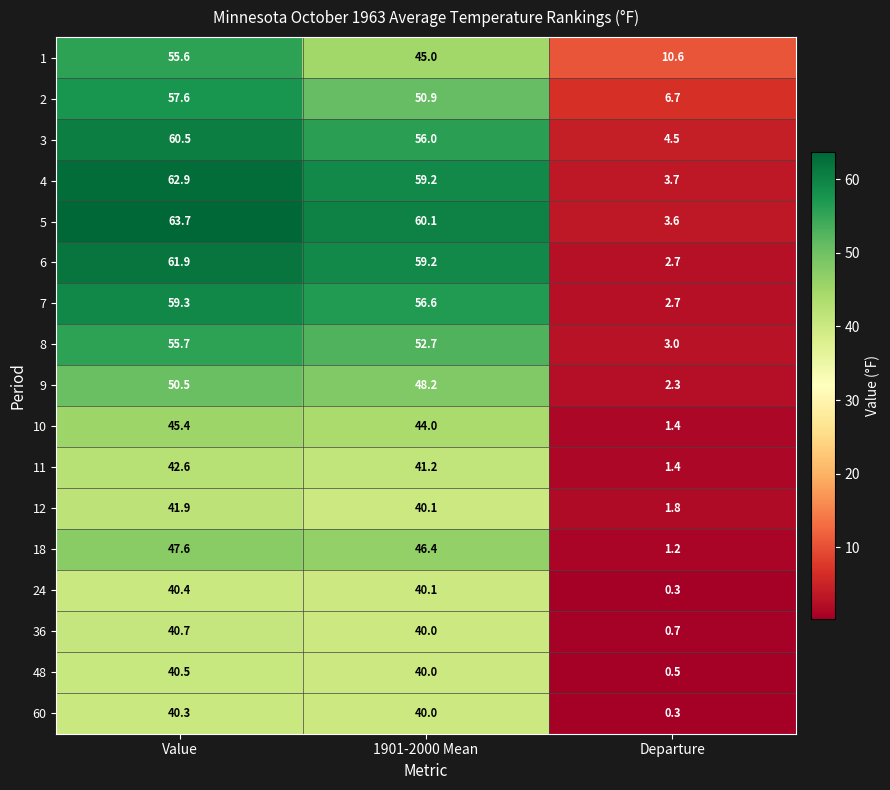

Rank the series at Value from highest to lowest value.

5, 4, 6, 3, 7, 2, 8, 1, 9, 18, 10, 11, 12, 36, 48, 24, 60